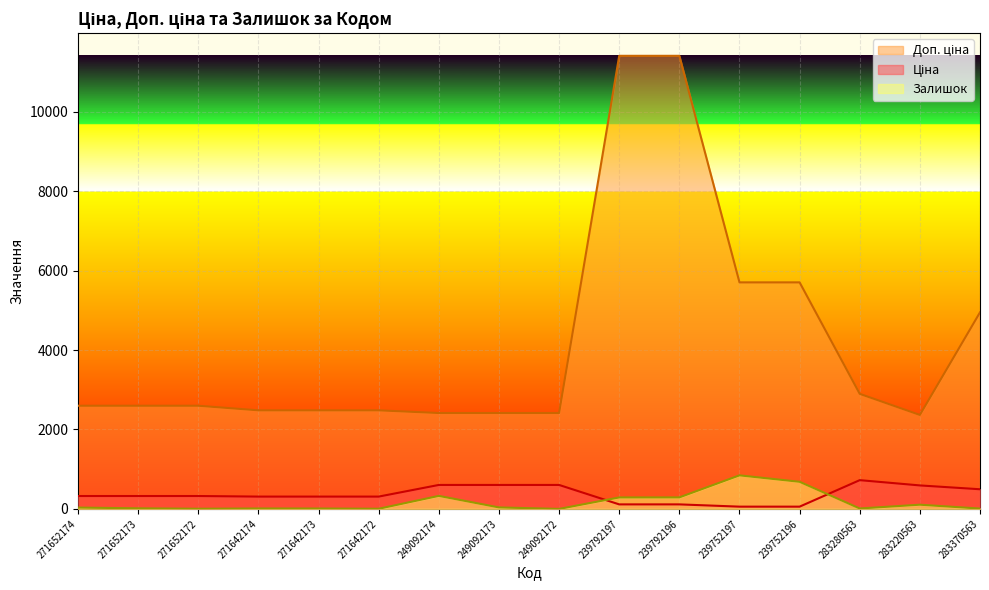

Is it true that Залишок equals 9.0 at 283370563?

True